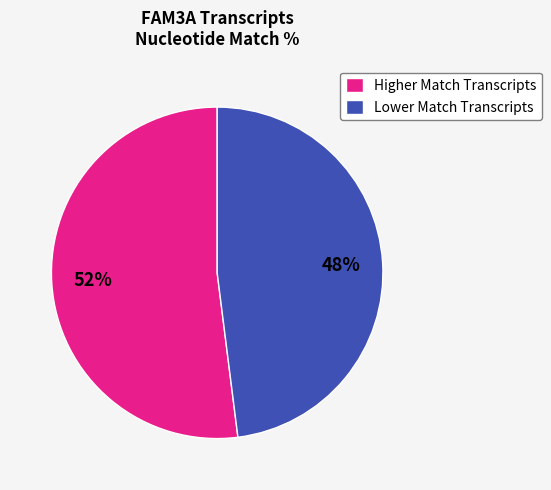

How many slices are in this pie chart?

2